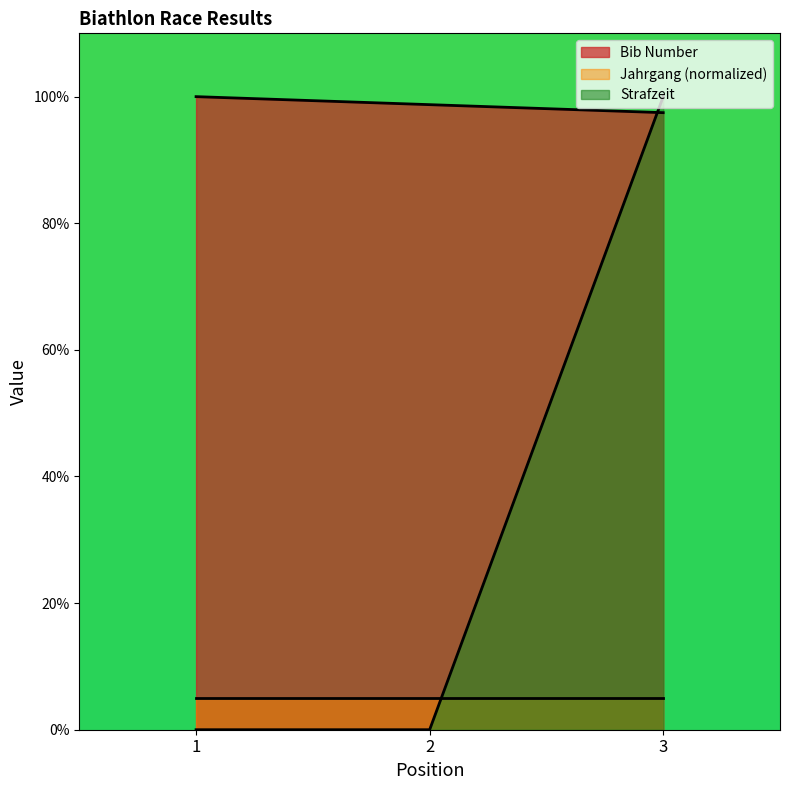

What is the sum of all Strafzeit values?

100.0